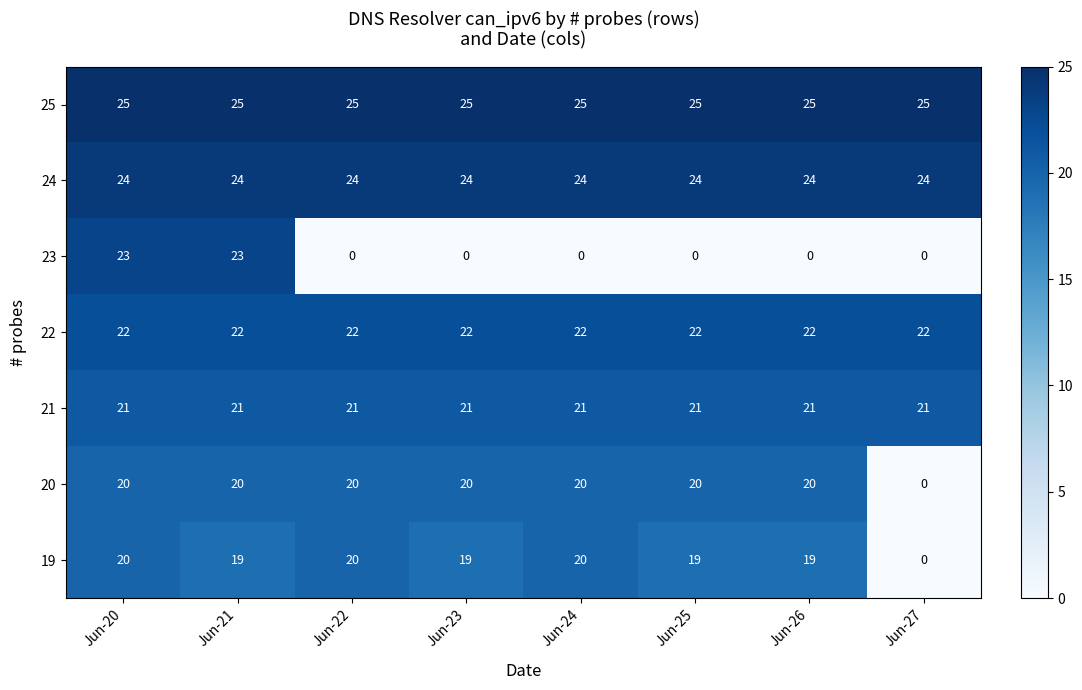

At how many categories does at least one series exceed 9?

8